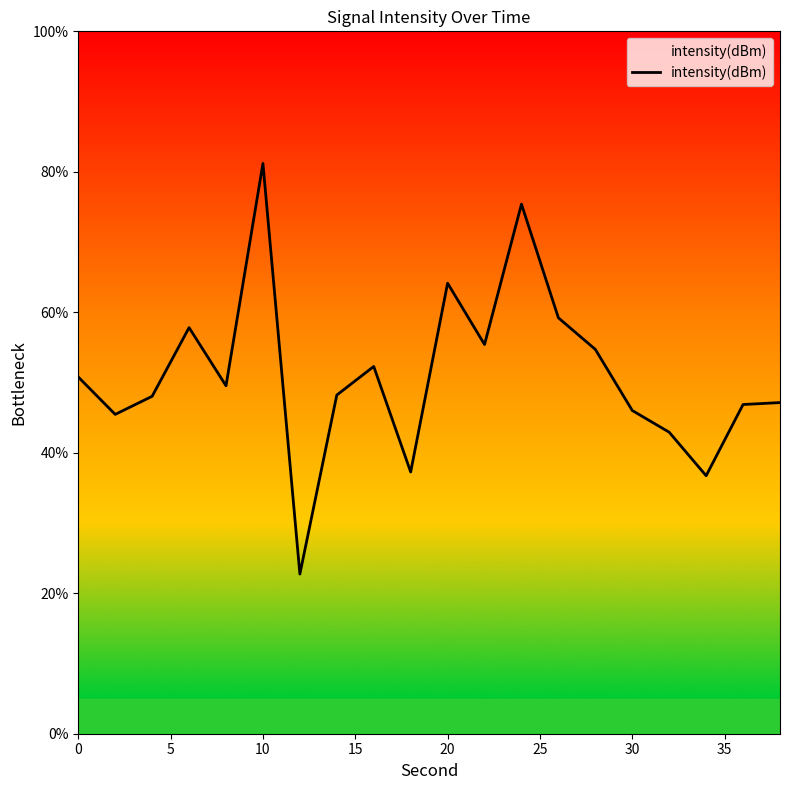

What is the greatest value displayed?

81.2